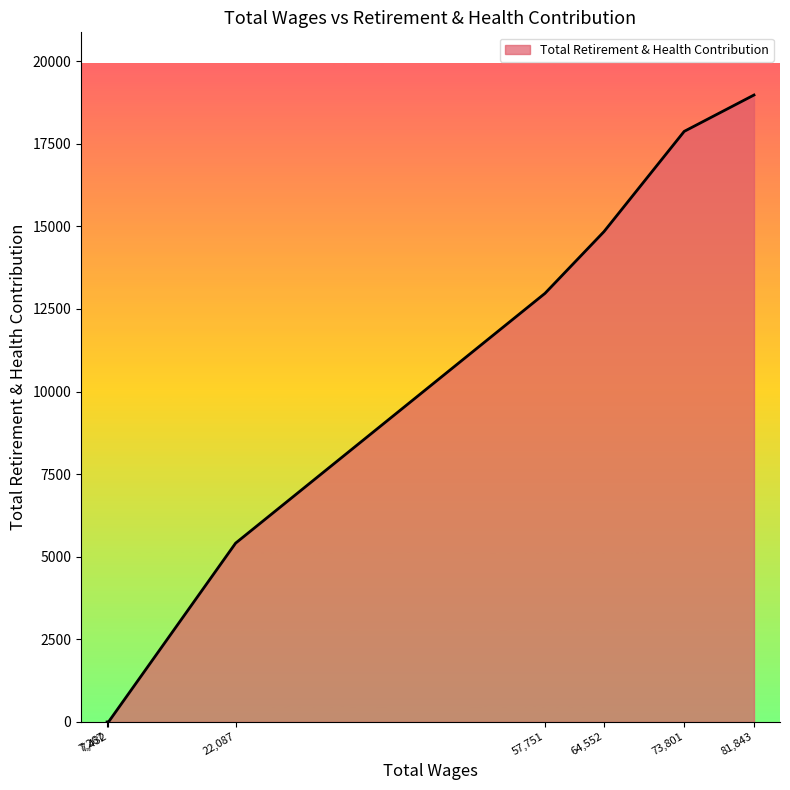

How many lines are shown in the chart?

1